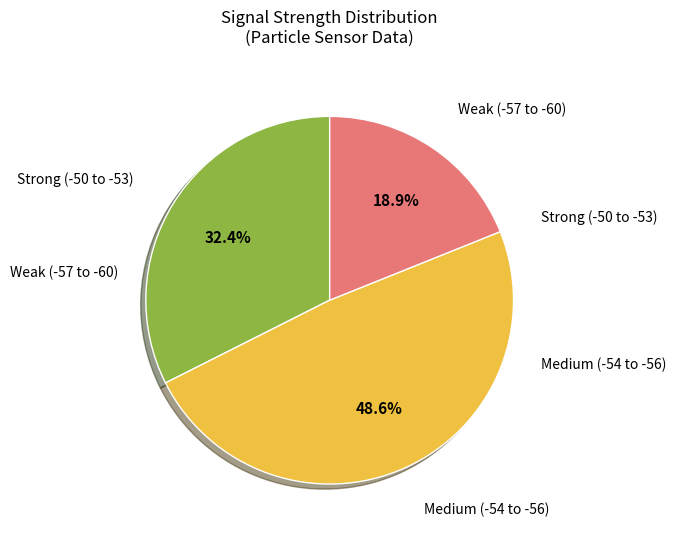

Is there a majority slice in this chart?

No